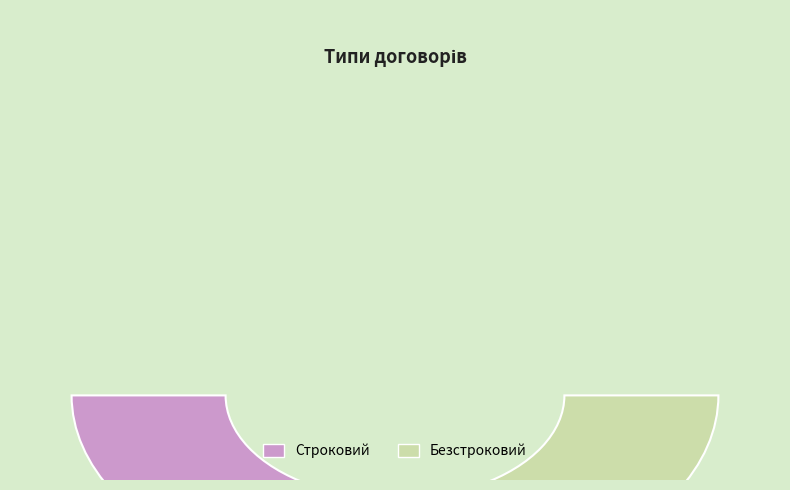

What percentage is NOT represented by Безстроковий?

33.3%